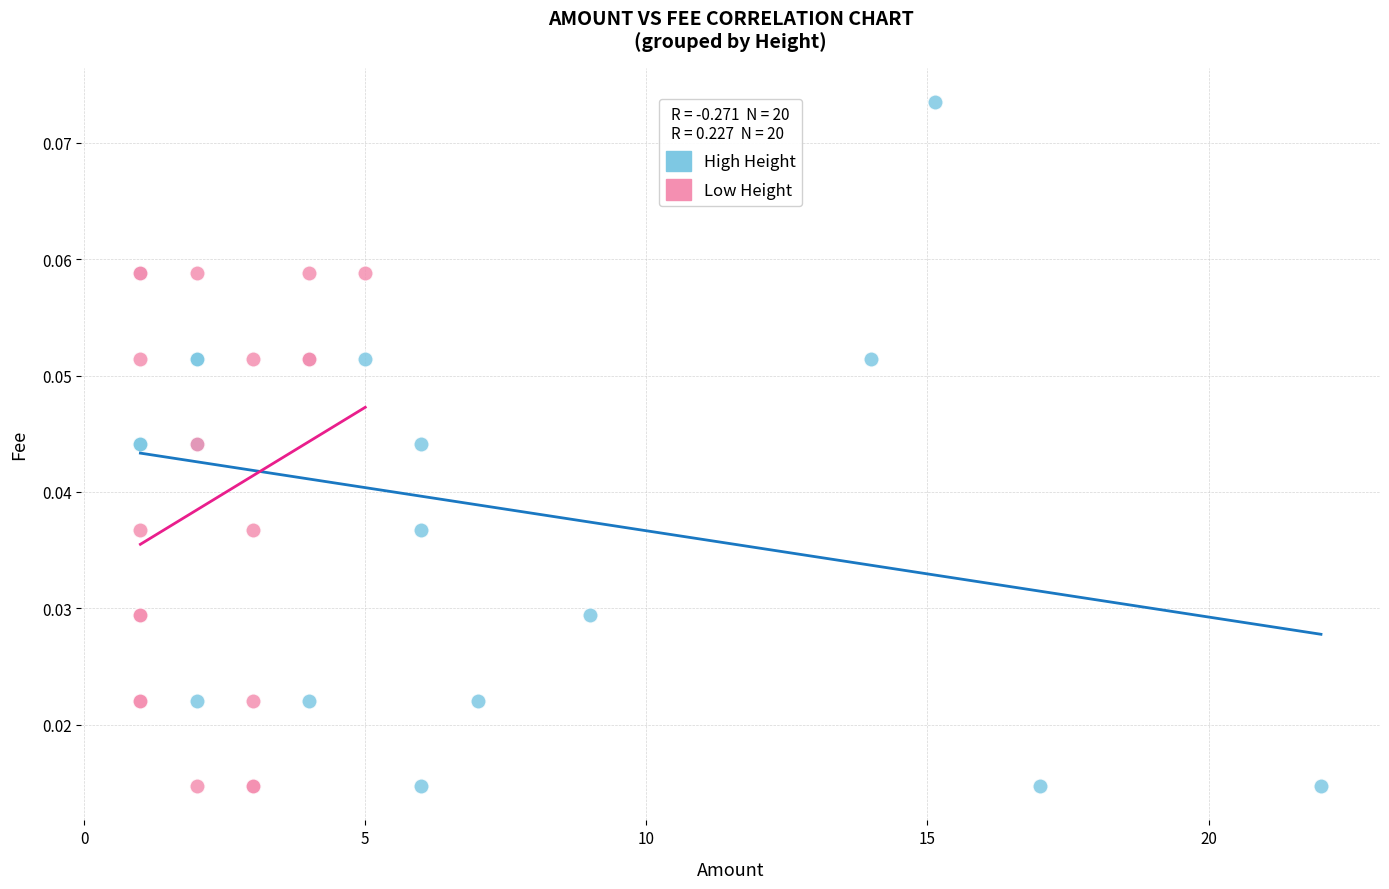

What are all the series names shown in the legend?

High Height, Low Height